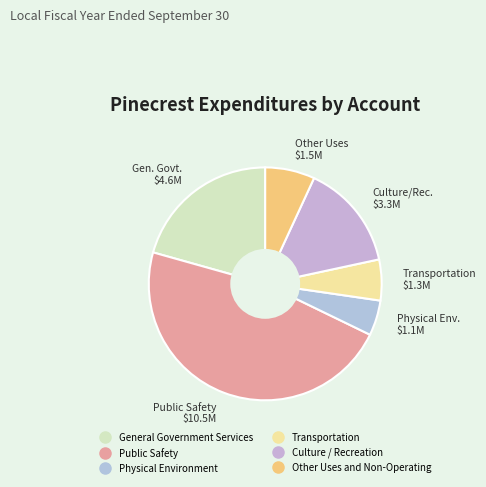

Is it true that Culture / Recreation is 15% of the pie?

True